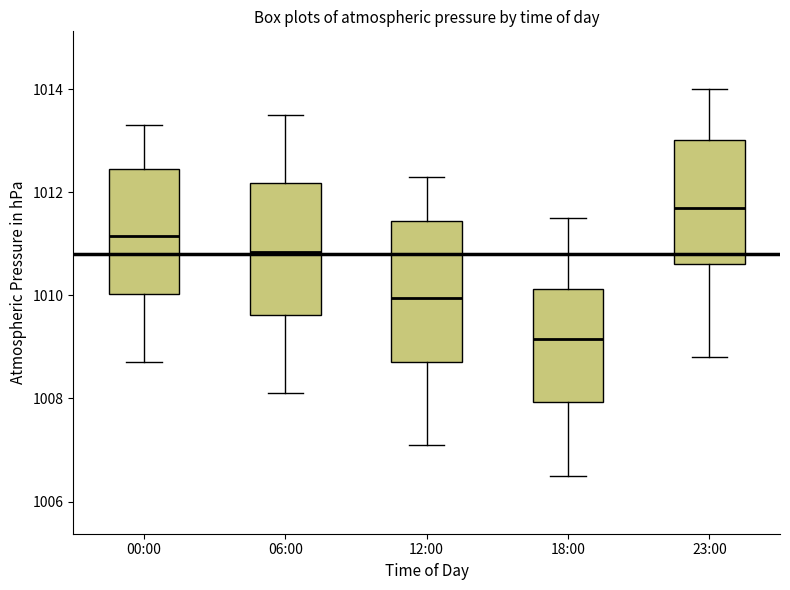

Which box's median line is the highest?

23:00